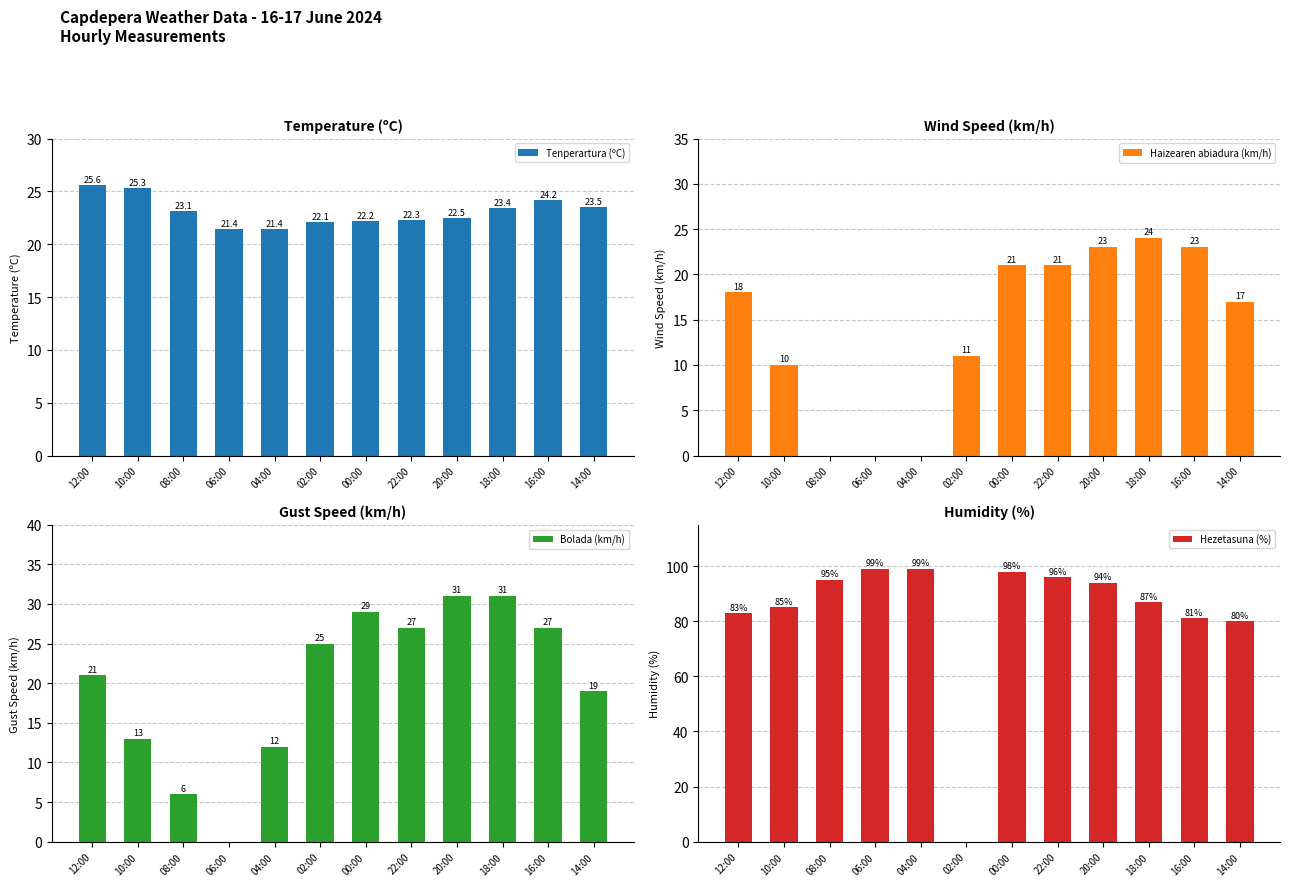

How many groups of bars are there?

12